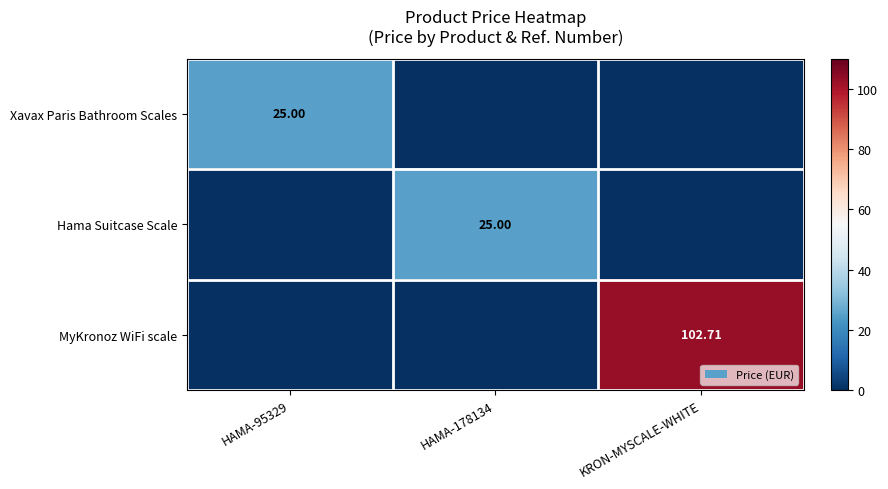

How many data points does each series have?

3